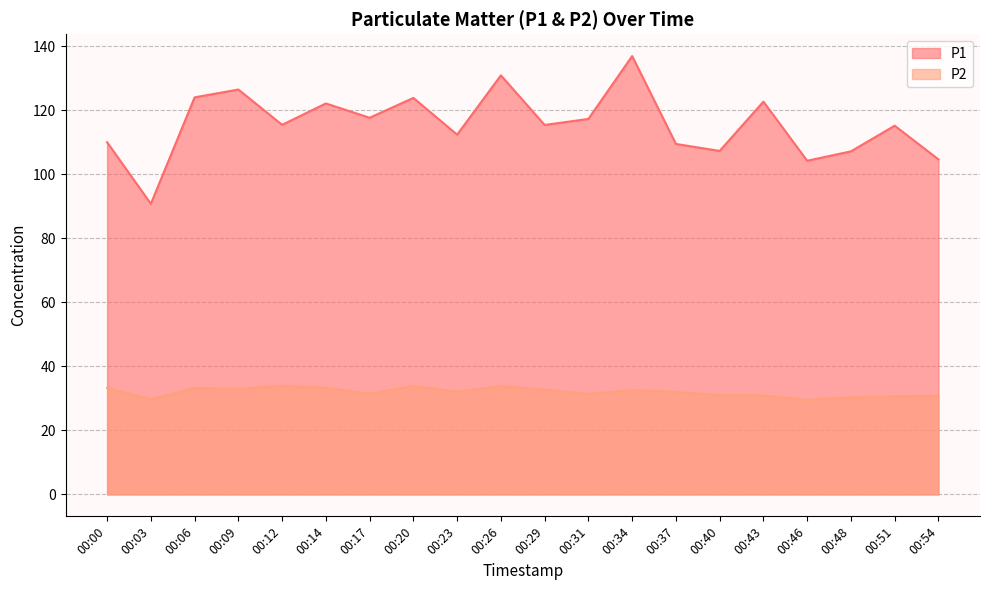

What is the average value of the P1 series?

115.7